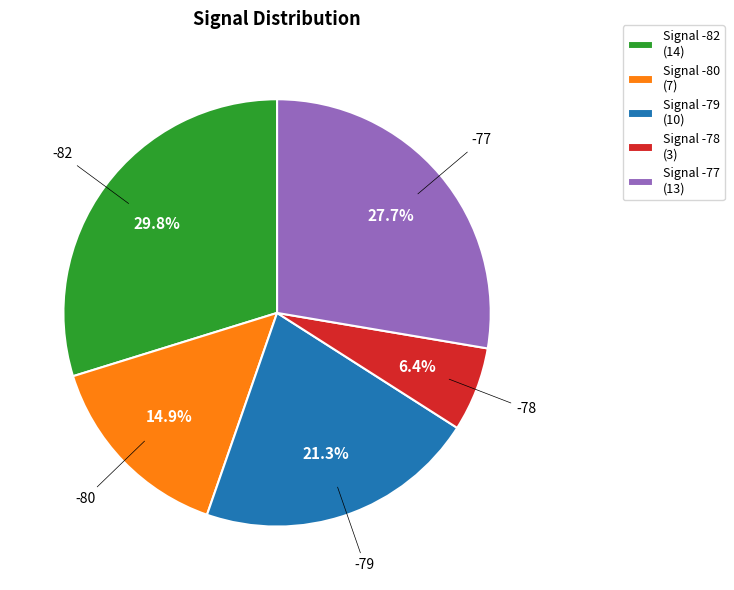

To the nearest percent, what is the difference between the largest and smallest slice percentages?

23%